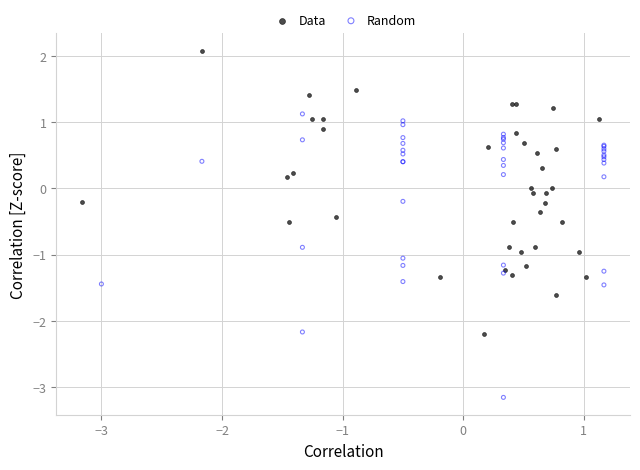

Which series contains the highest Y value?

Data